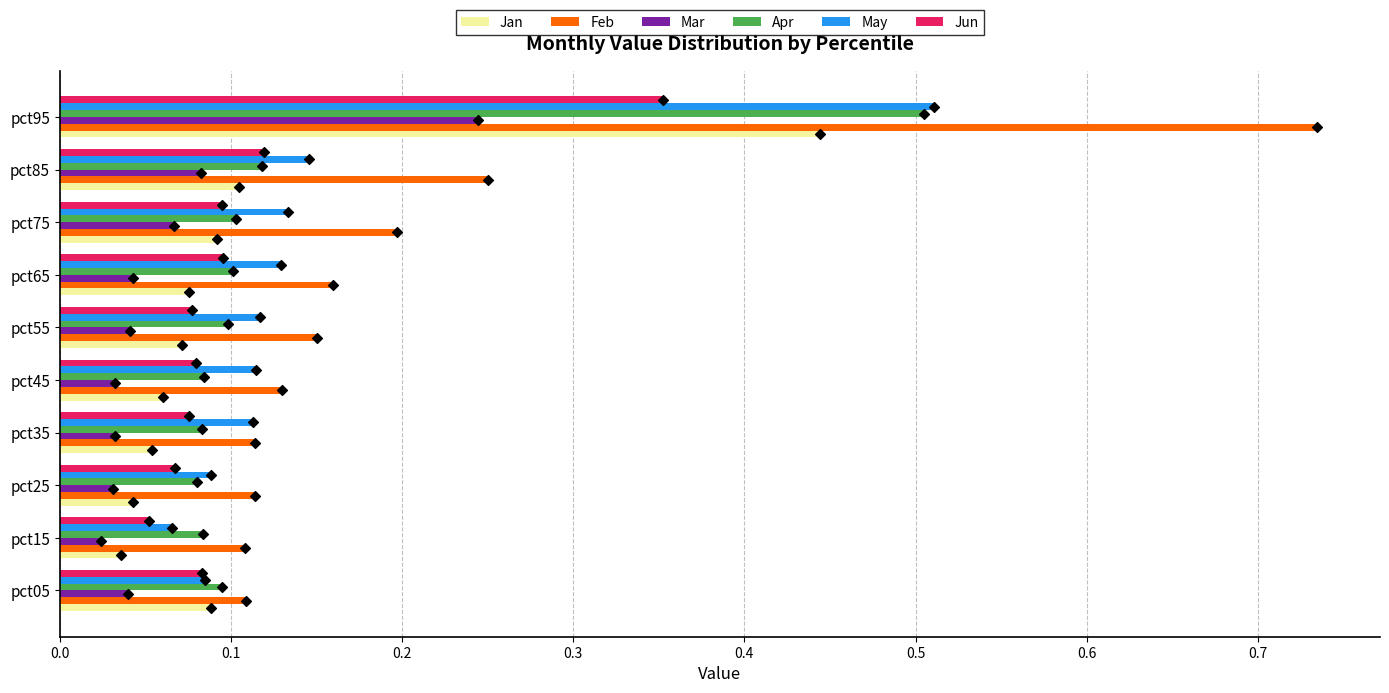

Which series contains the highest Y value?

Feb